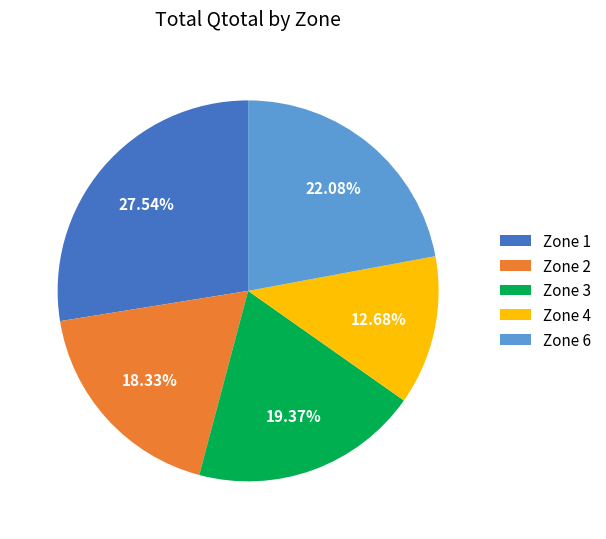

Rank the categories by value from lowest to highest.

Zone 4, Zone 2, Zone 3, Zone 6, Zone 1